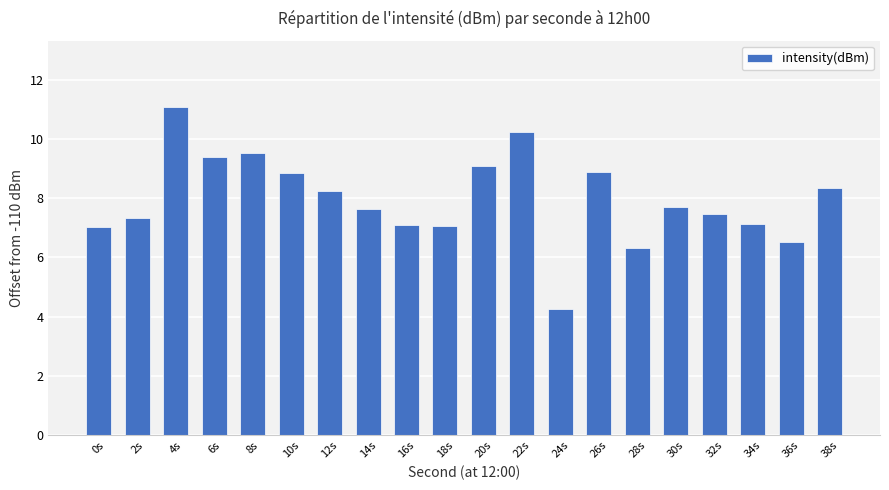

What is the value of the 1st bar from the left?

7.0